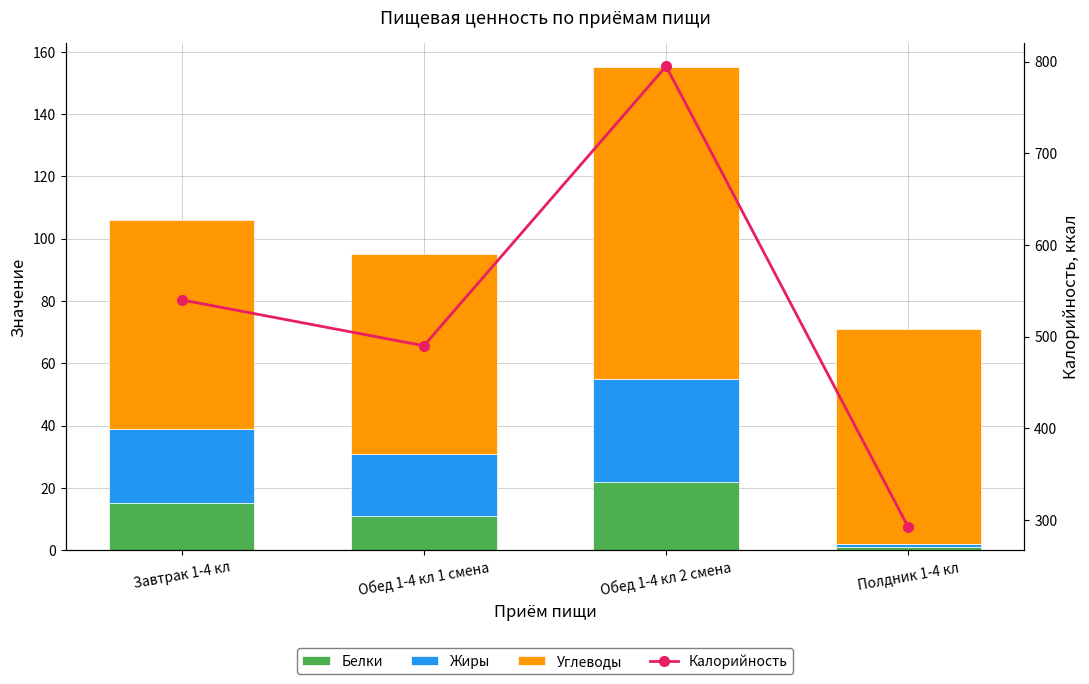

What is the difference between the Углеводы values at Полдник 1-4 кл and Завтрак 1-4 кл?

2